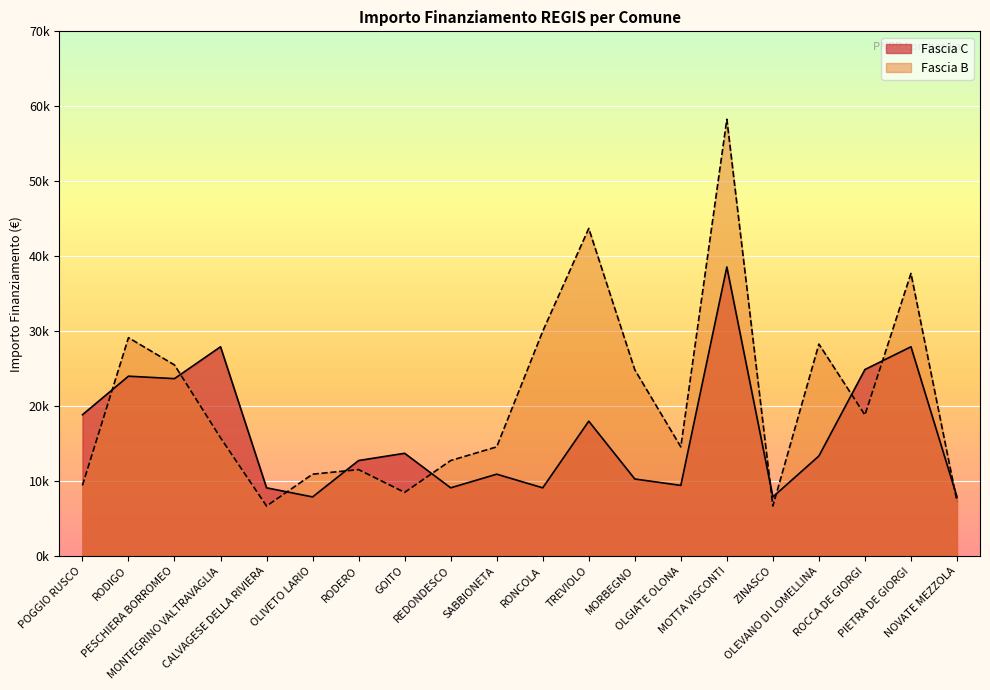

What is the highest value of the Fascia B series?

58272